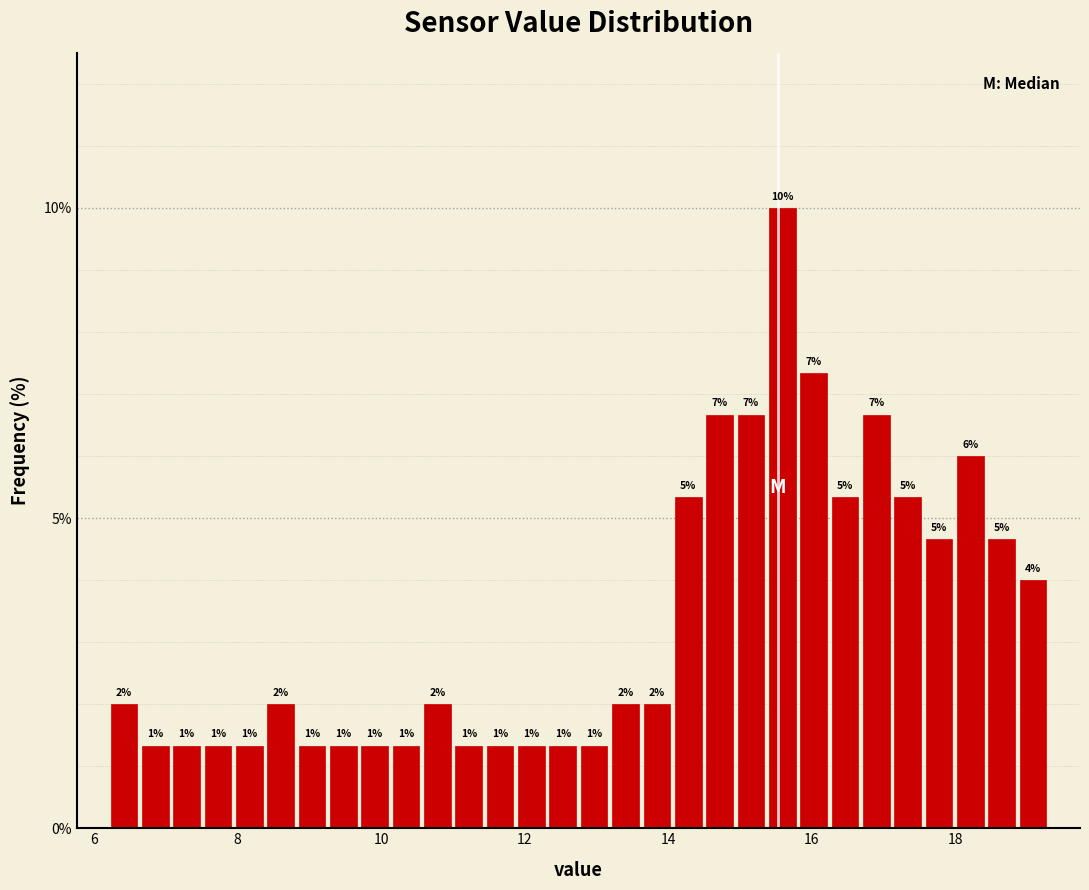

Around what value on the x-axis is the tallest bar? Give the approximate position of its centre, as read against the axis.

15.6